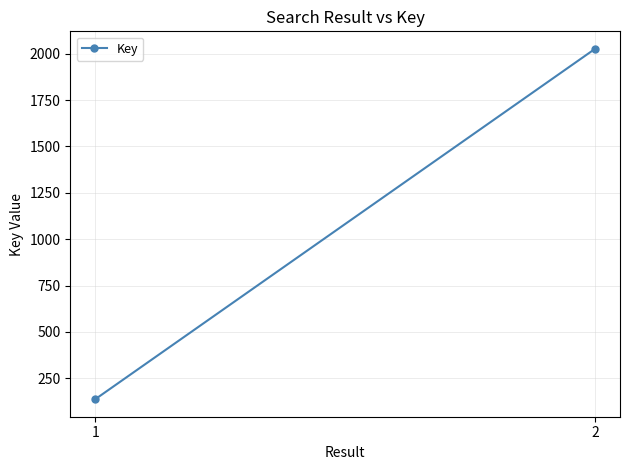

What is the sum of the values at 2 and 1?

2163